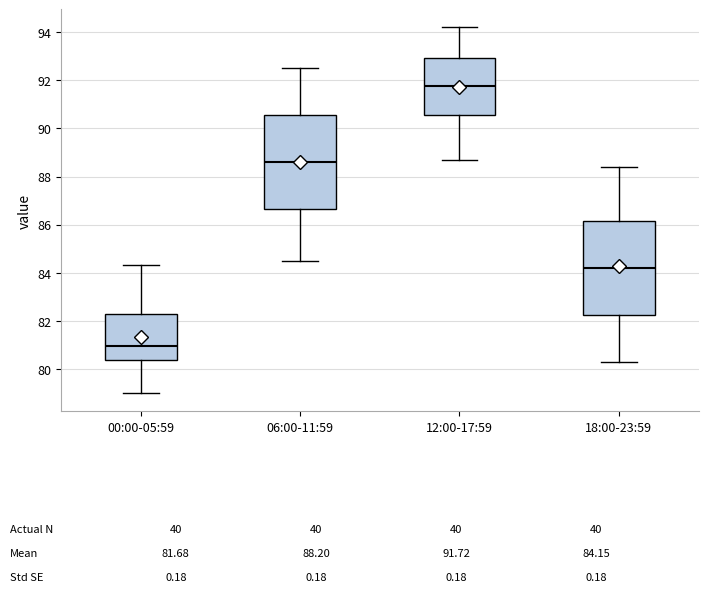

Which box has the highest median line?

12:00-17:59